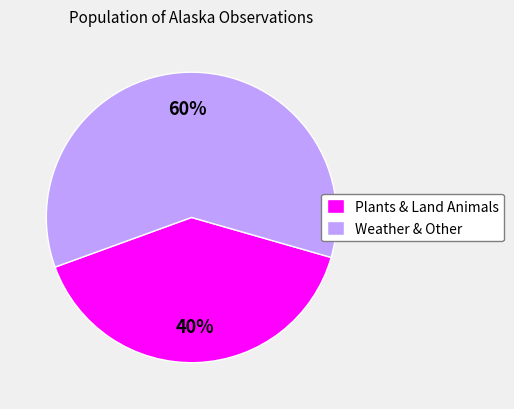

Which slice is the largest?

Weather & Other